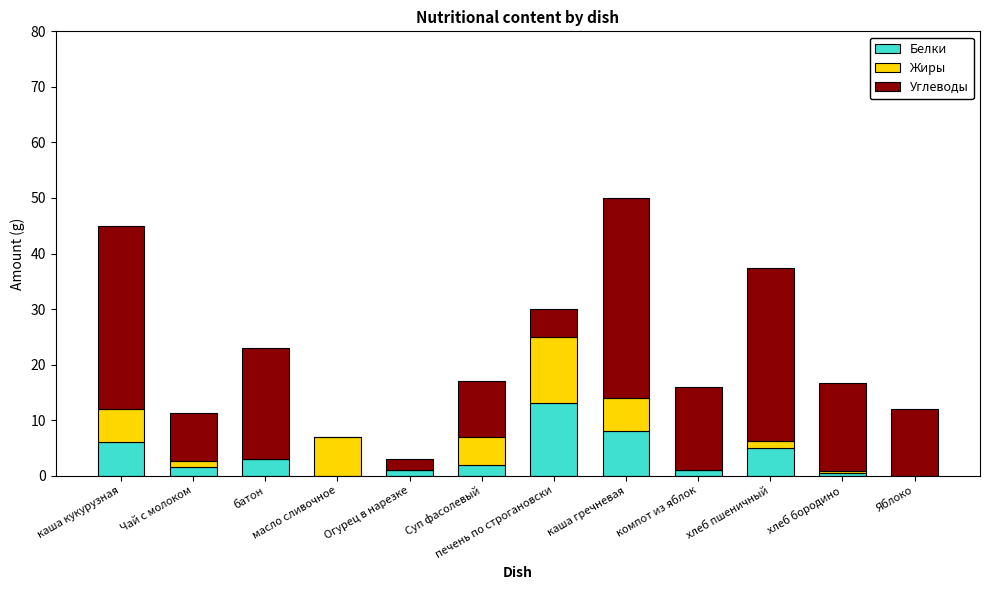

Which category has the highest value in the Белки series?

печень по строгановски